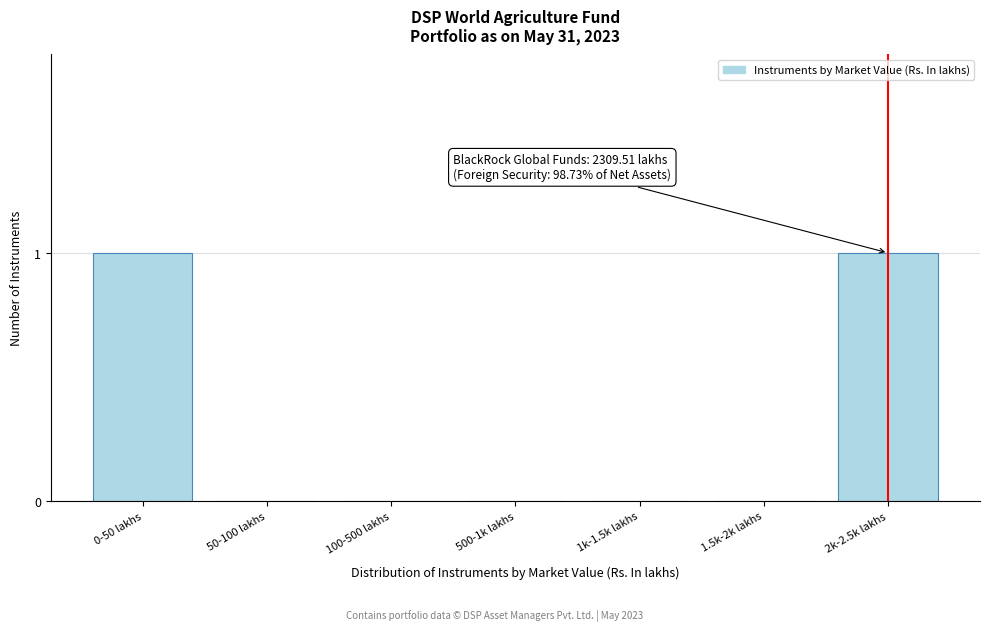

Reading left to right, transcribe all the data shown in this chart.

0-50 lakhs=1	50-100 lakhs=0	100-500 lakhs=0	500-1k lakhs=0	1k-1.5k lakhs=0	1.5k-2k lakhs=0	2k-2.5k lakhs=1